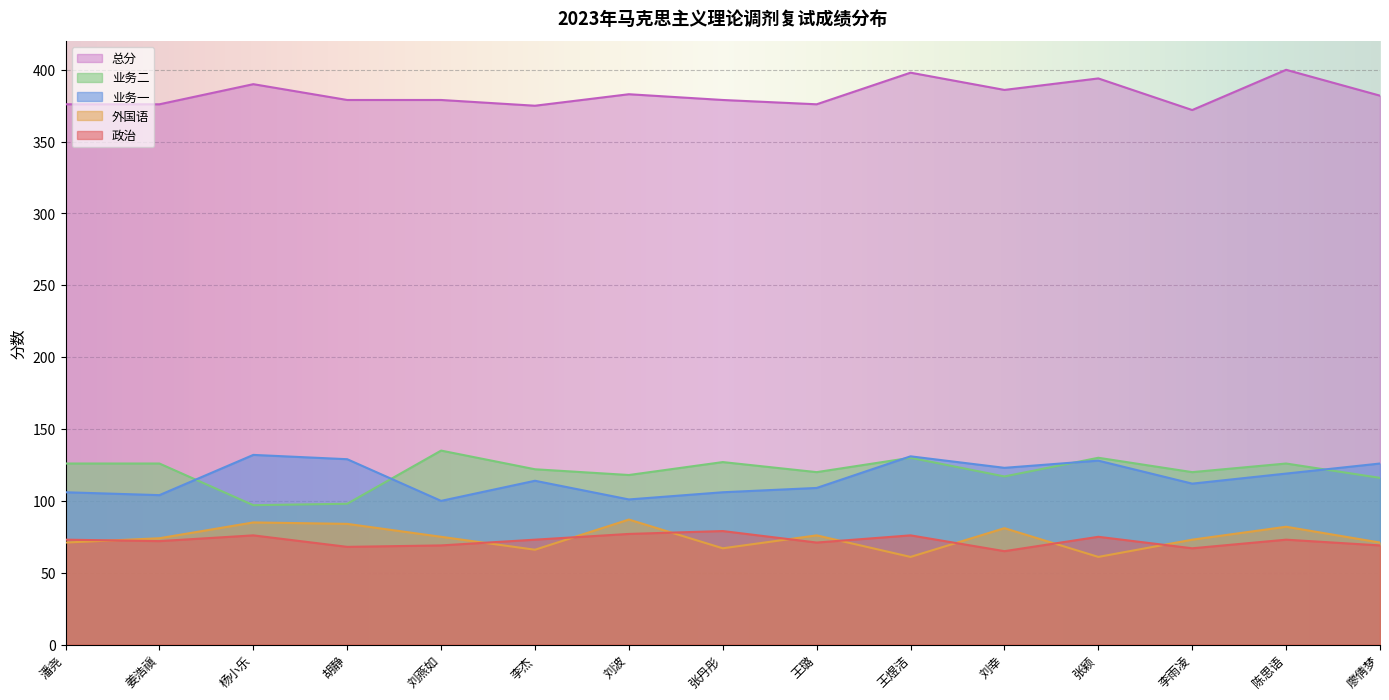

Reading left to right, what are all the values shown in this chart?

外国语: 71	74	85	84	75	66	87	67	76	61	81	61	73	82	71
政治: 73	72	76	68	69	73	77	79	71	76	65	75	67	73	69
业务一: 106	104	132	129	100	114	101	106	109	131	123	128	112	119	126
业务二: 126	126	97	98	135	122	118	127	120	130	117	130	120	126	116
总分: 376	376	390	379	379	375	383	379	376	398	386	394	372	400	382